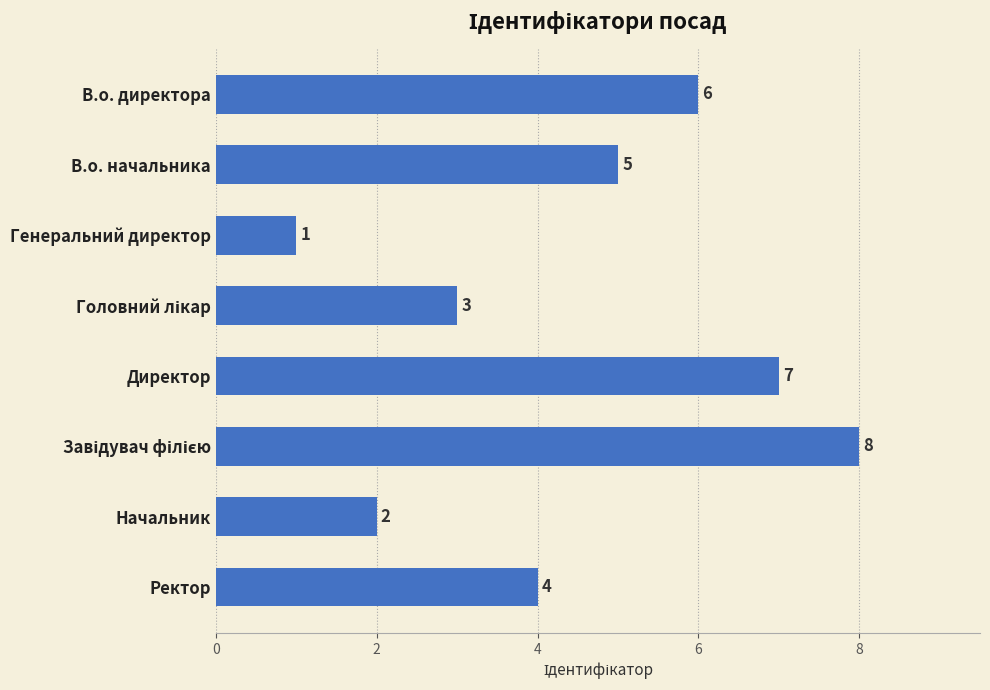

Which label corresponds to the smallest value in the chart?

Генеральний директор